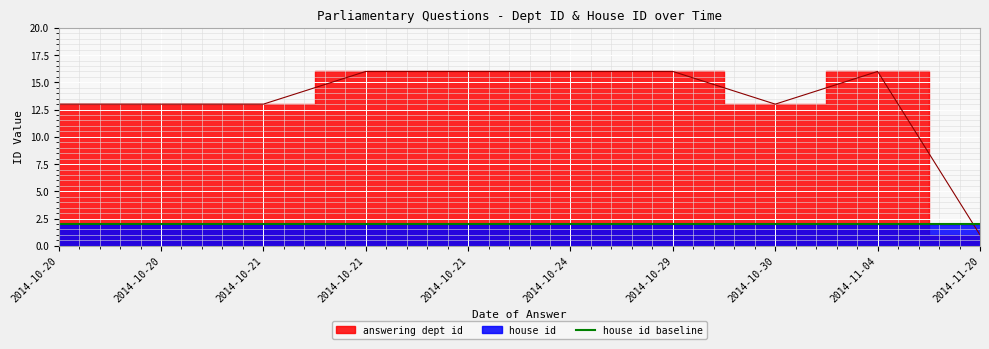

The house id series shows 3 at 2014-10-21. True or false?

False